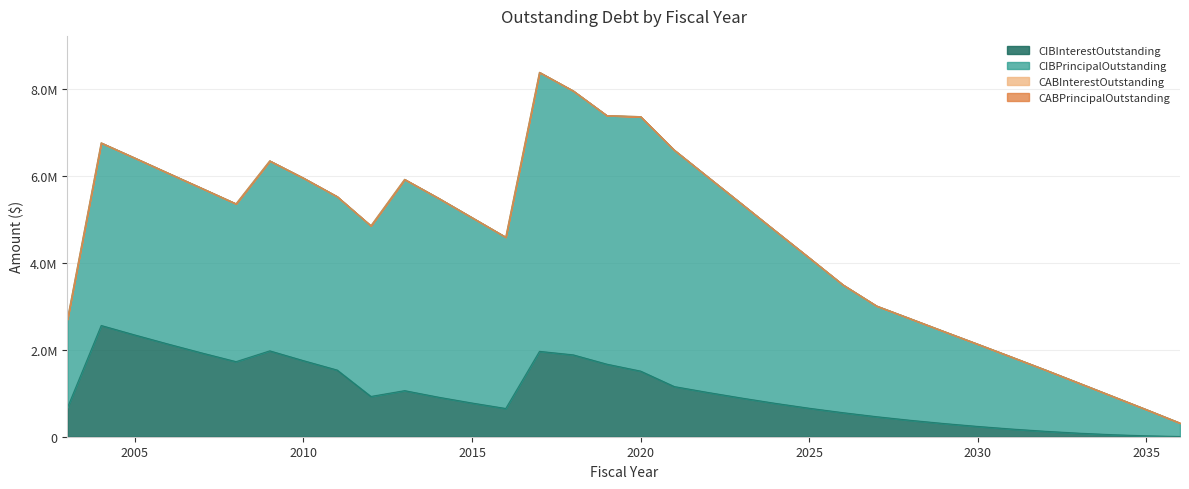

Read the CIBPrincipalOutstanding value at 2010.

4205000.0